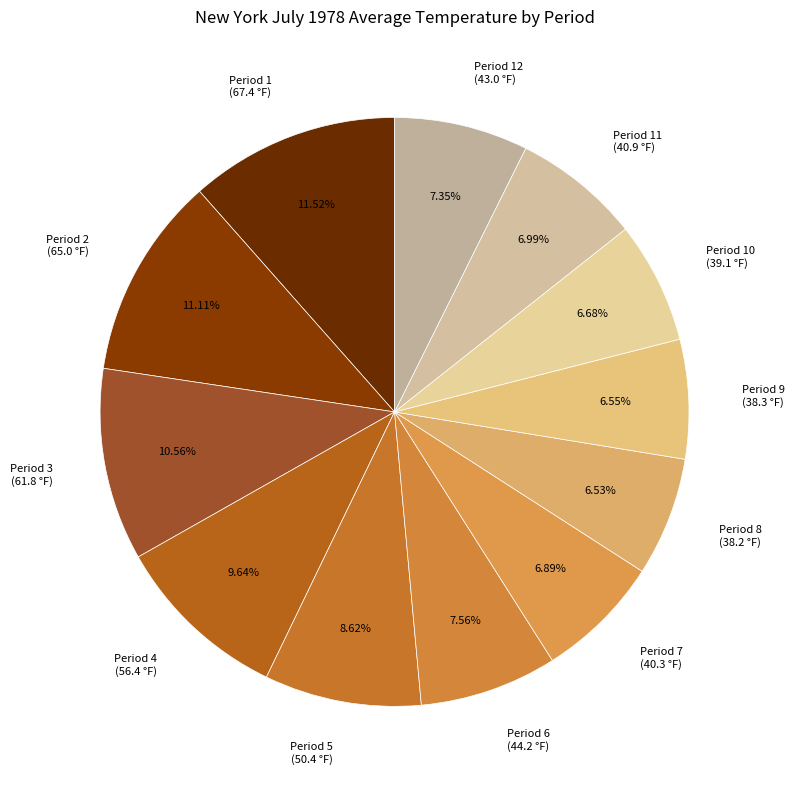

What is the ratio of the value at Period 6 (44.2 °F) to the value at Period 1 (67.4 °F)?

0.7